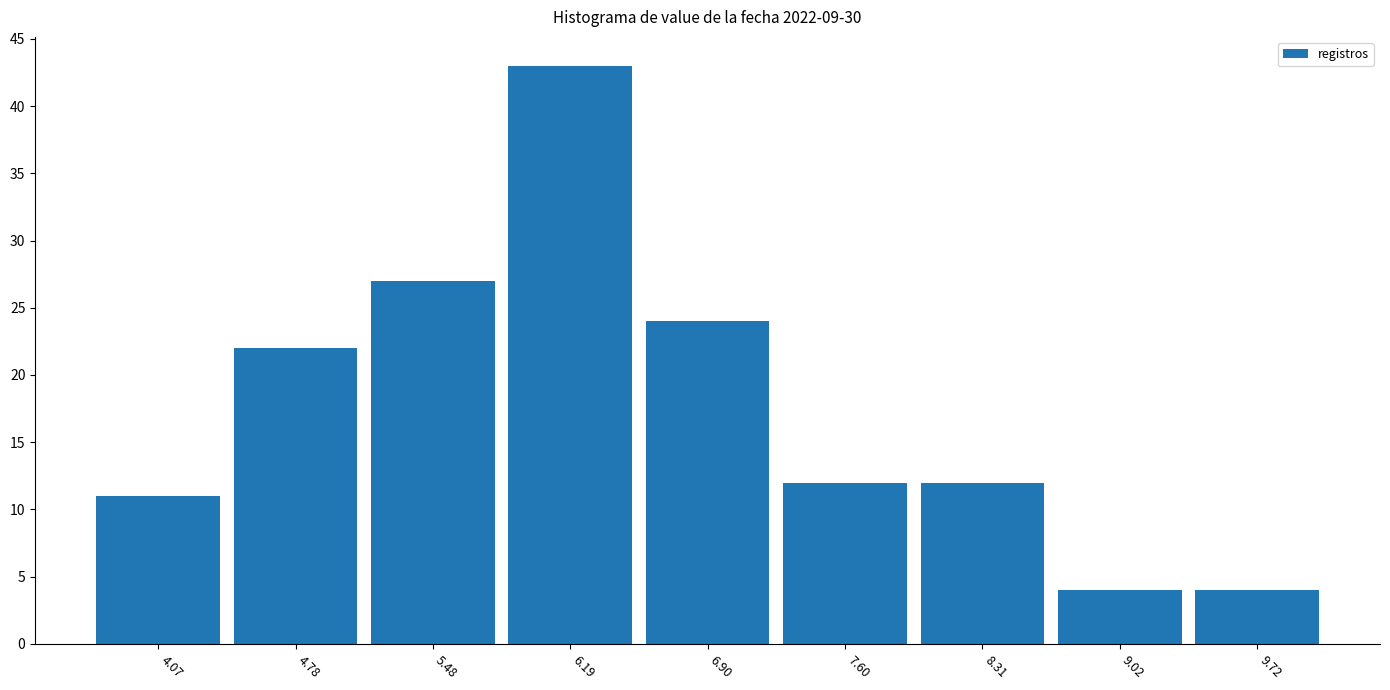

Reading right to left, list all the values displayed in this chart.

9.72=4	9.02=4	8.31=12	7.60=12	6.90=24	6.19=43	5.48=27	4.78=22	4.07=11